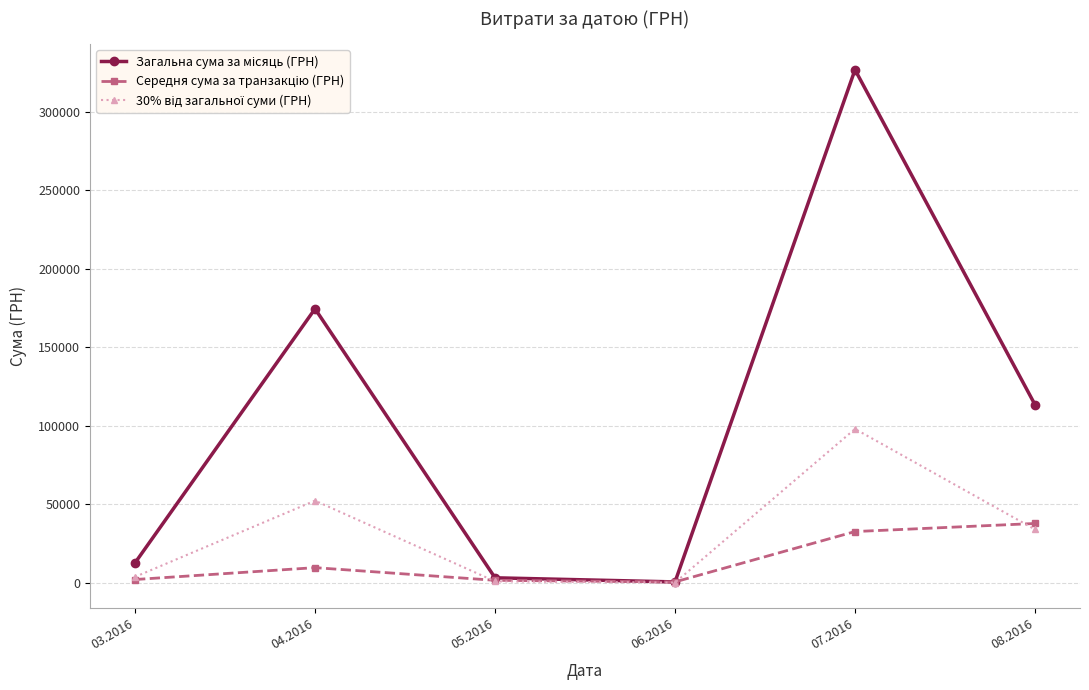

At which category is the sum across all series the highest?

07.2016